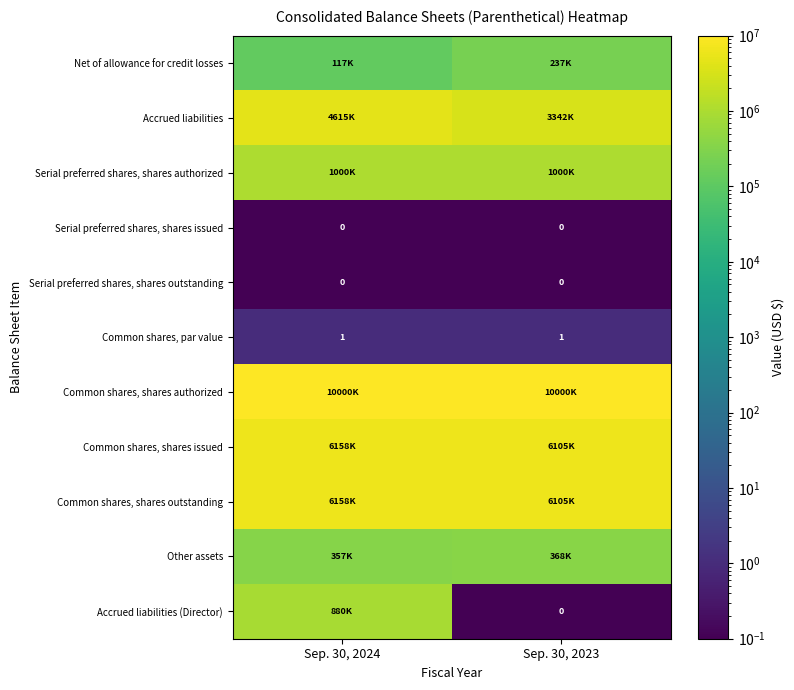

The row_0 series shows 407653.3 at Sep. 30, 2023. True or false?

False